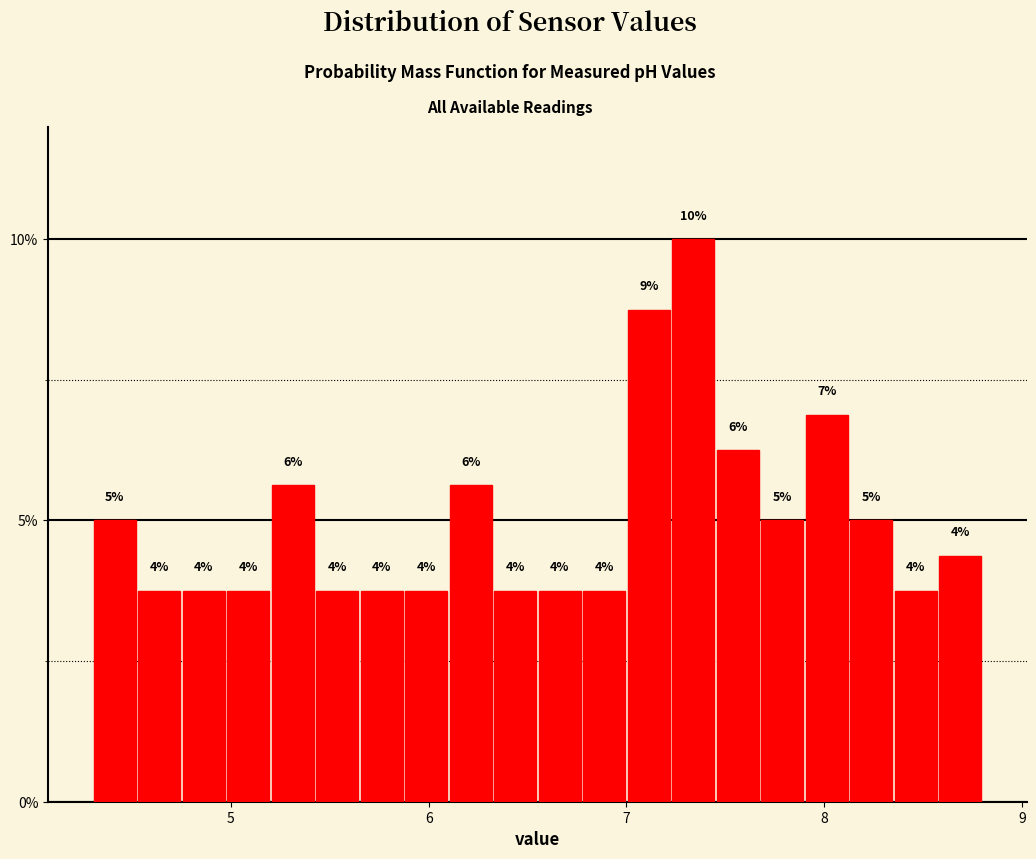

Read against the x-axis, roughly where is the centre of the tallest bar?

7.3